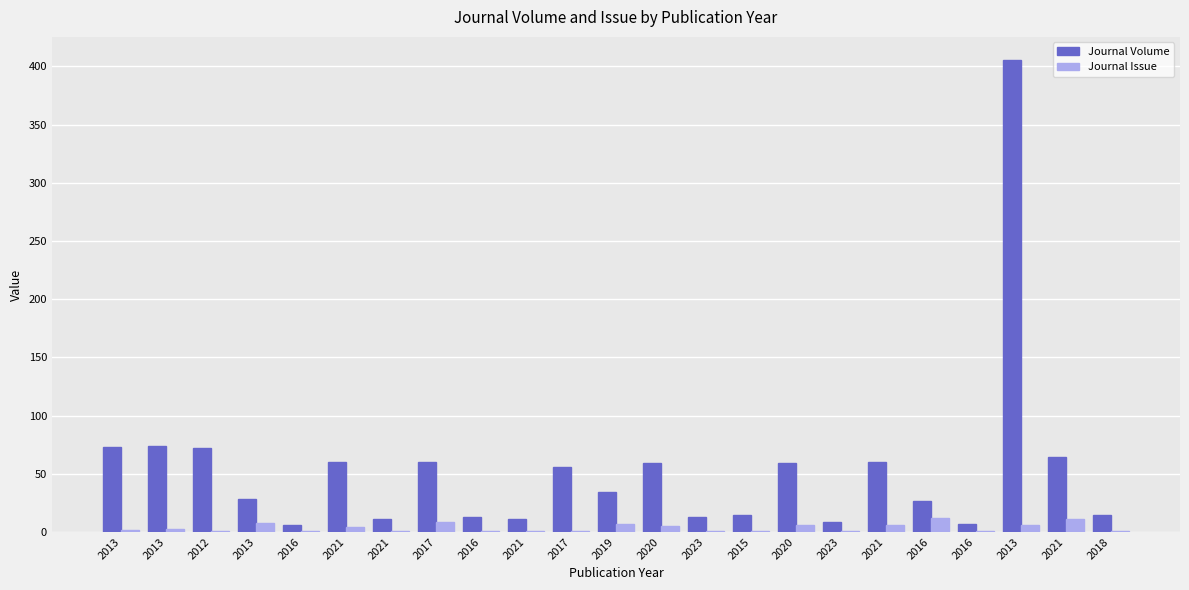

Which series has the widest spread of values?

Journal Volume